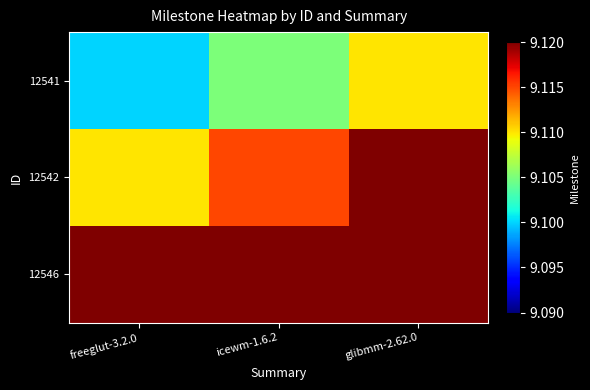

What is the greatest value displayed?

9.1